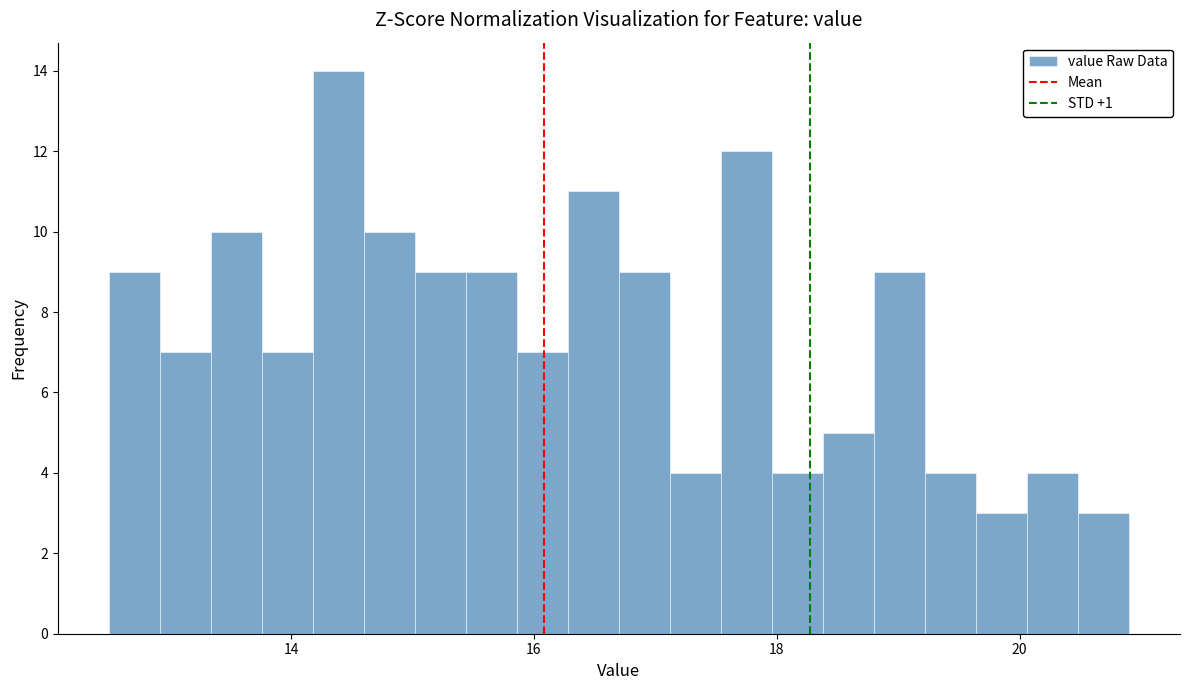

Around what value on the x-axis is the tallest bar? Give the approximate position of its centre, as read against the axis.

14.4